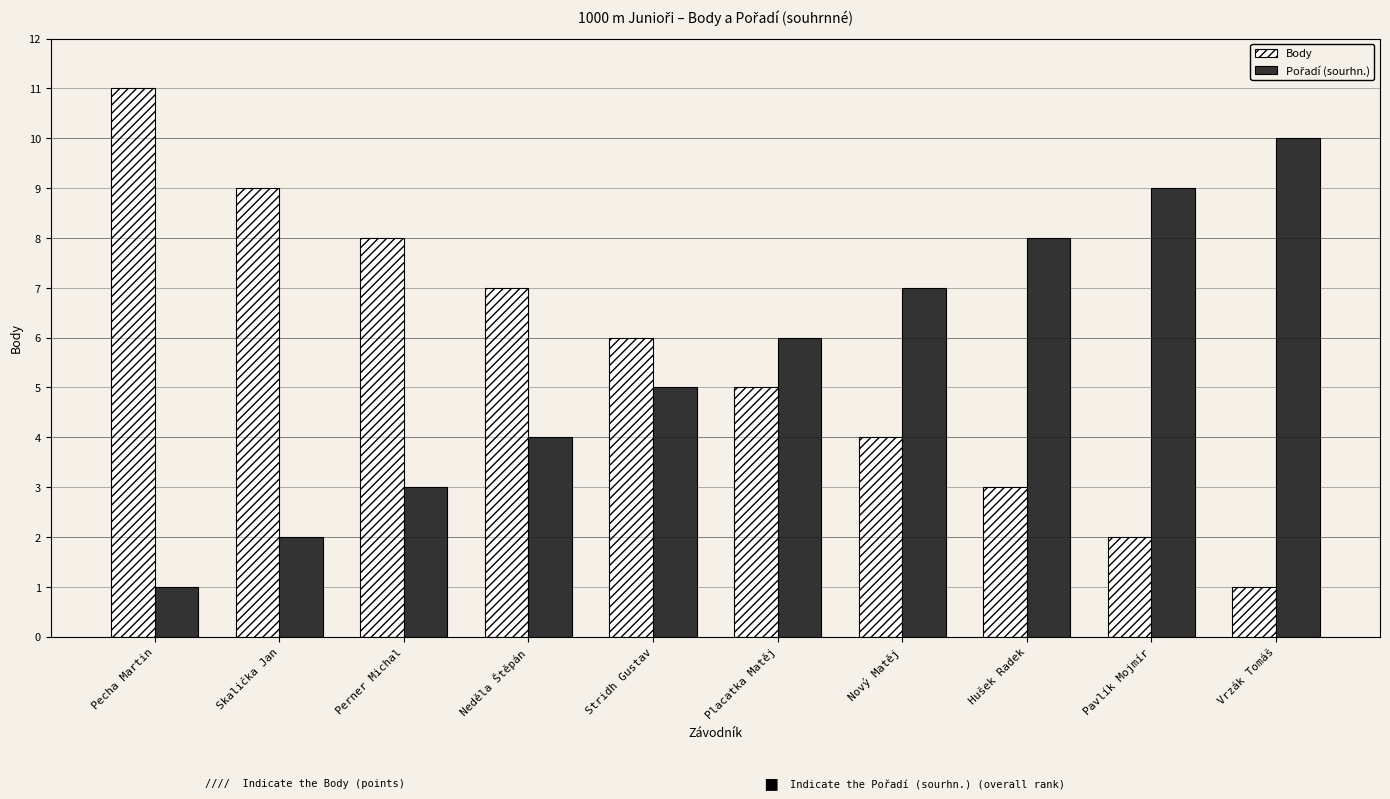

The value of Body at Skalička Jan is 9. True or false?

True